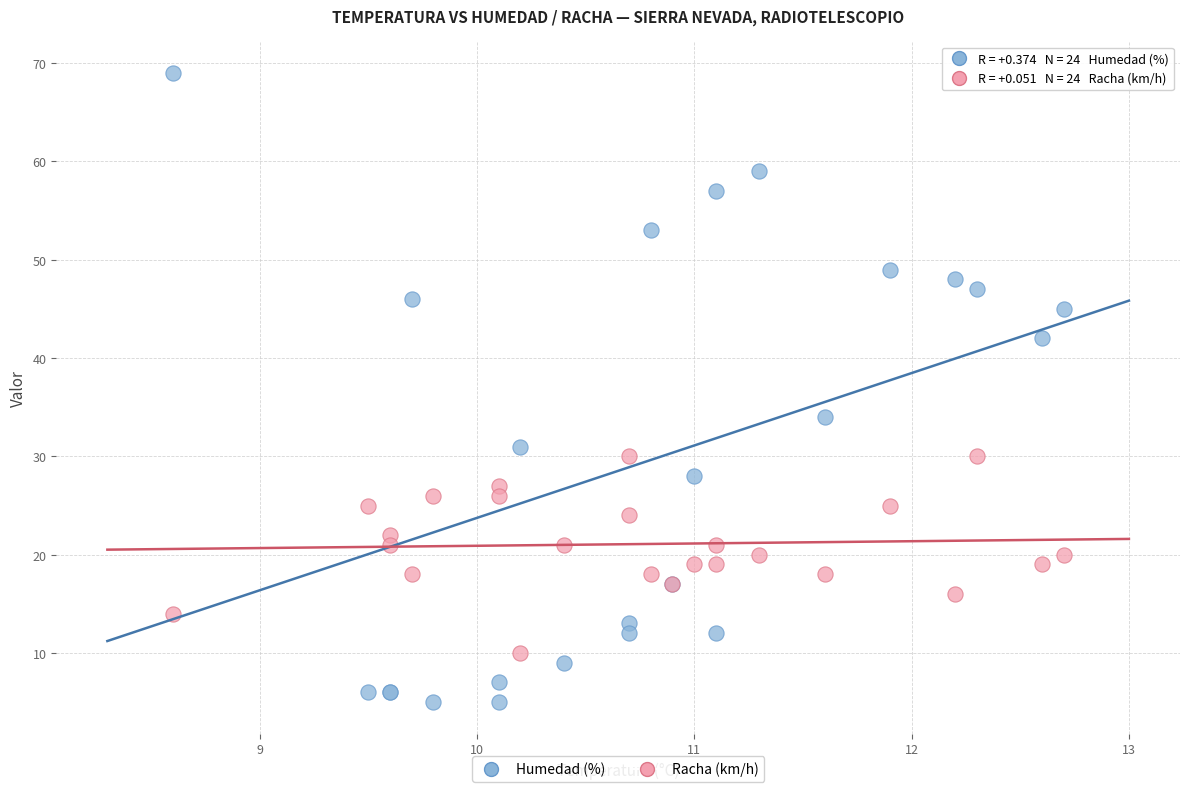

Which series contains the lowest Y value?

Humedad (%)